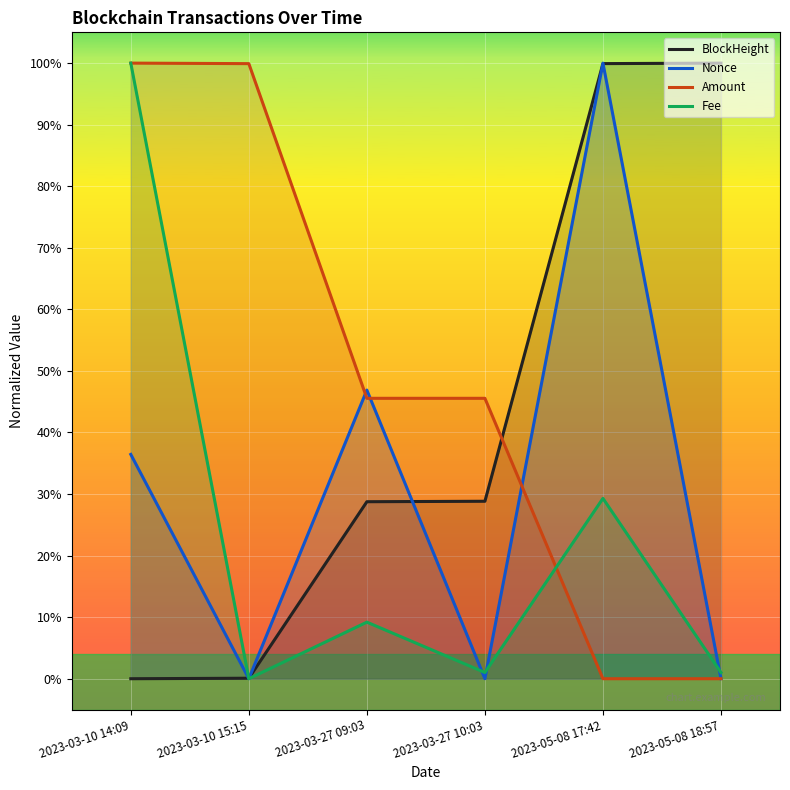

Which series has the largest range (max minus min)?

BlockHeight